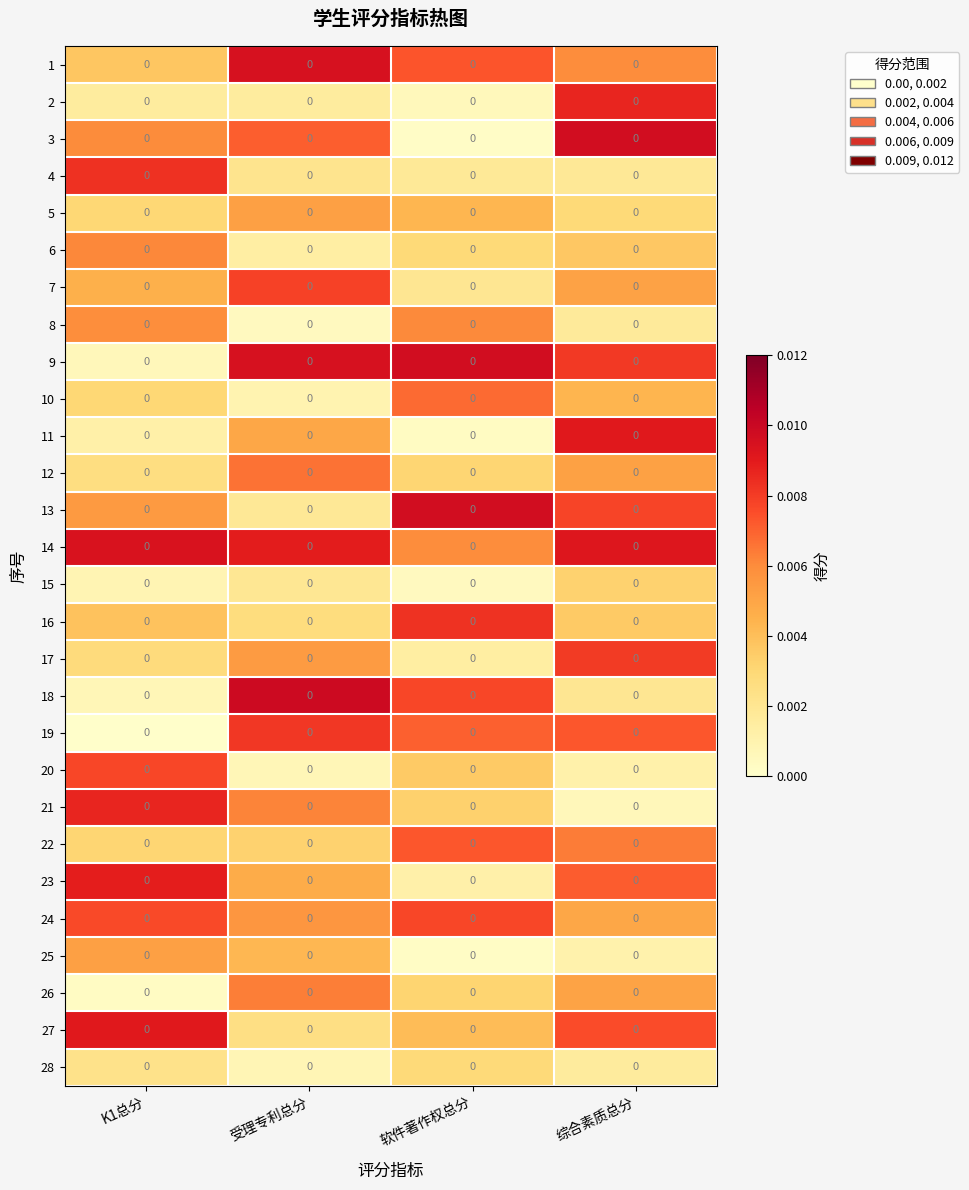

List the labels in order of 3 value, largest first.

综合素质总分, 受理专利总分, K1总分, 软件著作权总分